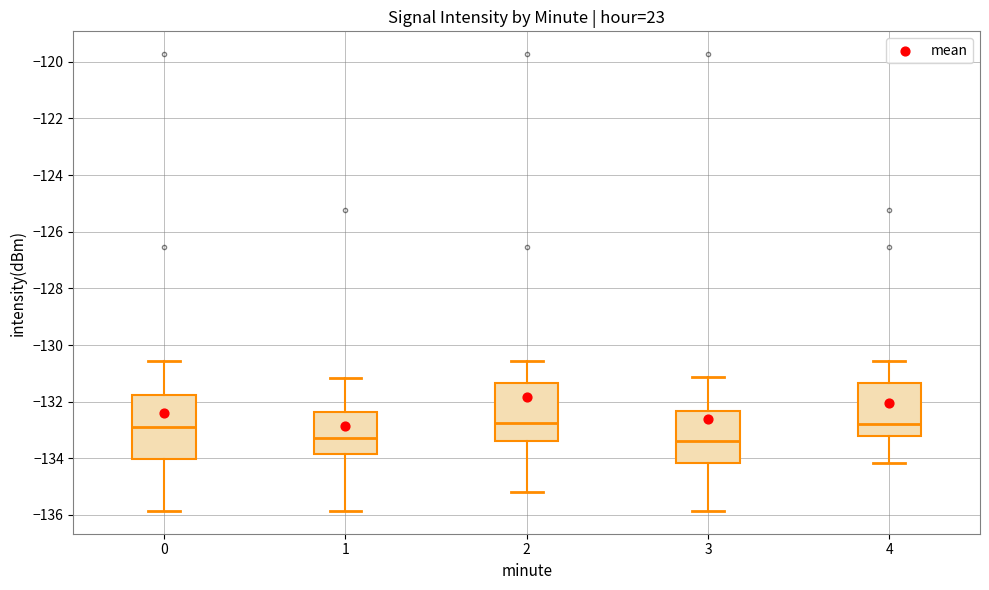

Where does the upper whisker of the box at x = 4 end on the y-axis? The values are not printed on the chart, so give them approximately, as read against the axis.

-130.6